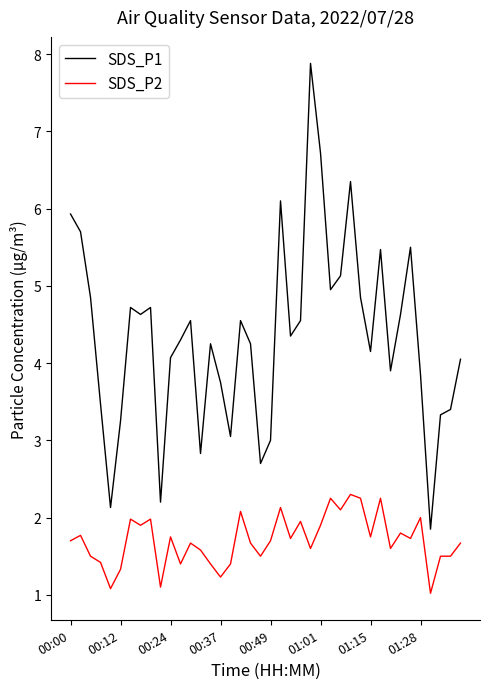

At how many categories does at least one series exceed 1?

40